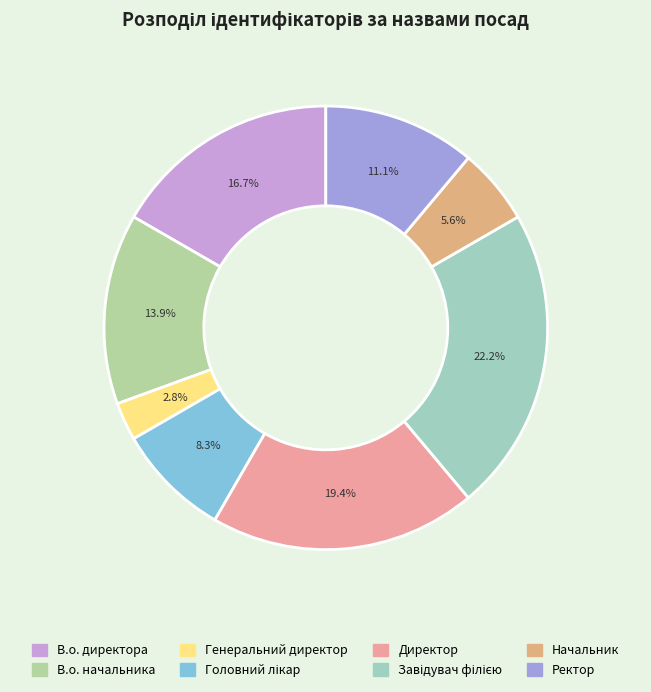

Which slice is the smallest?

Генеральний директор